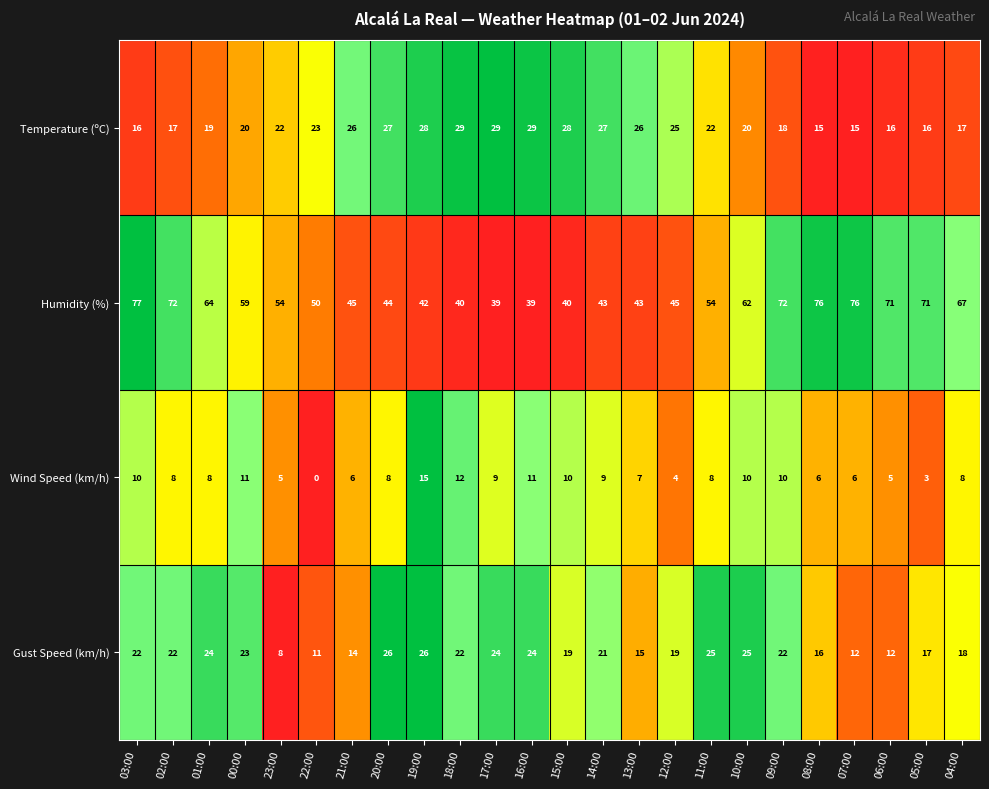

What is the sum of all Wind Speed (km/h) values?

189